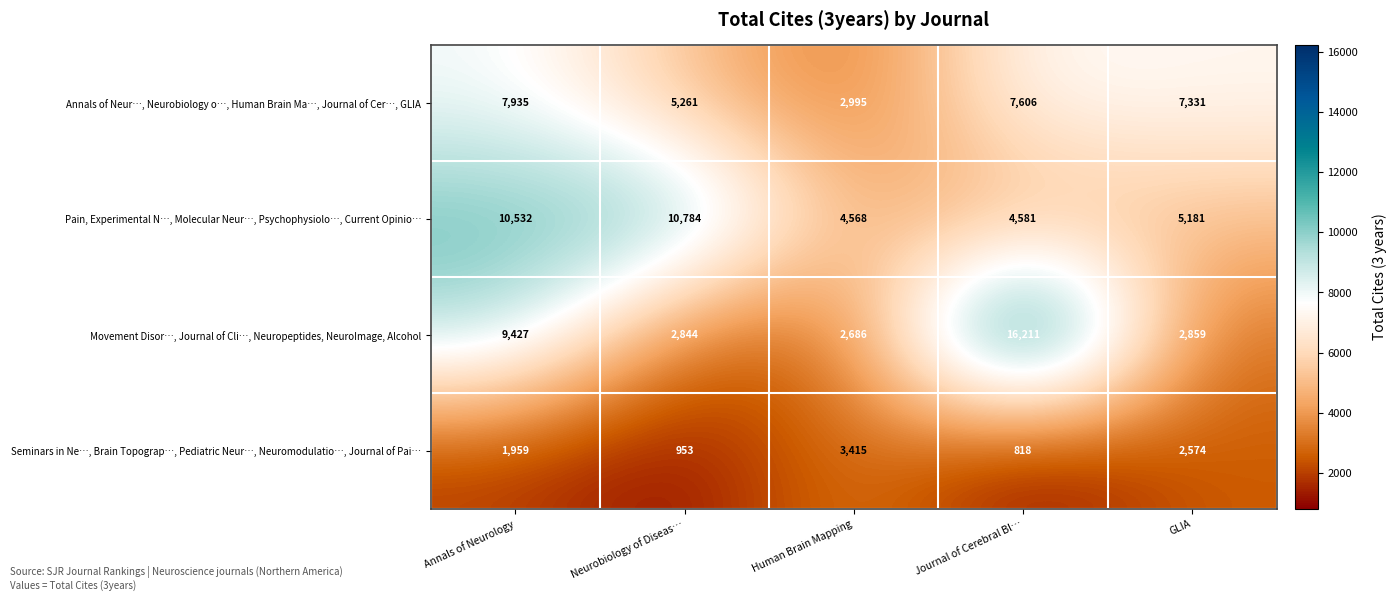

The value of Annals of Neur…, Neurobiology o…, Human Brain Ma…, Journal of Cer…, GLIA at Human Brain Mapping is 1421. True or false?

False